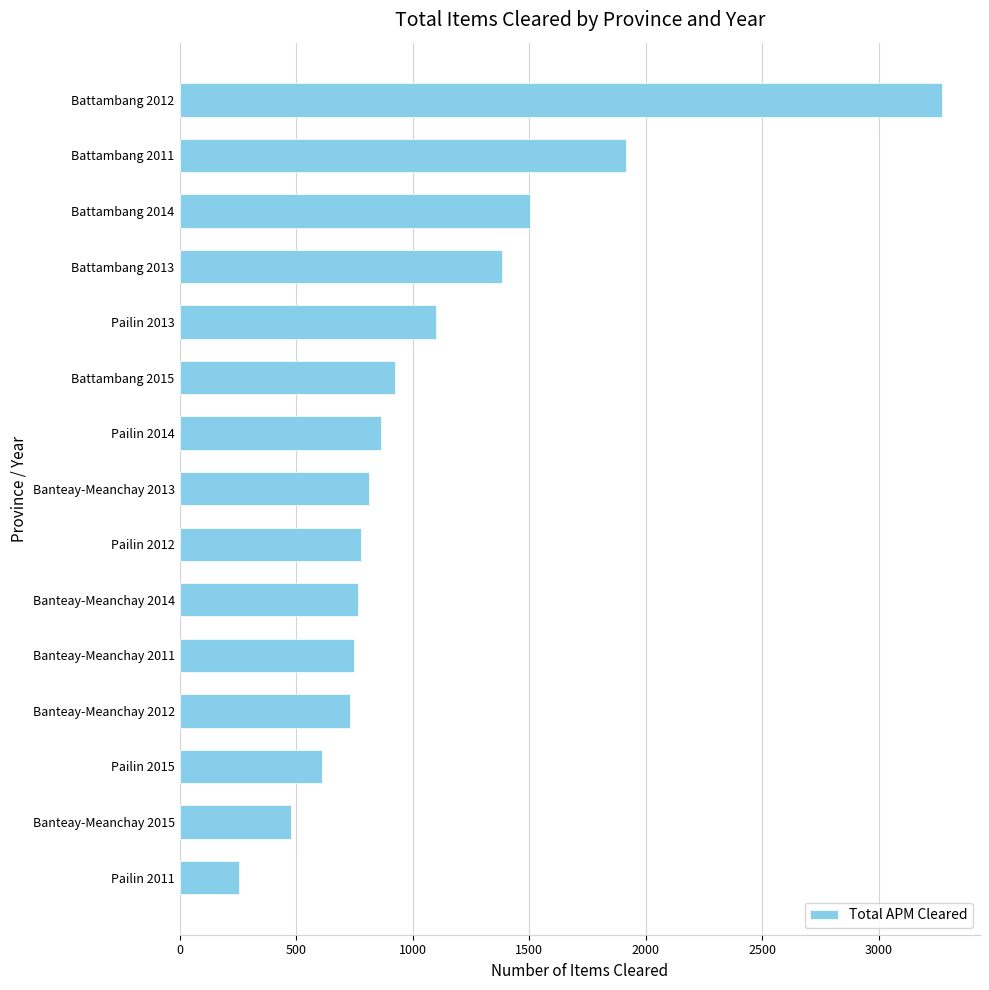

What is the sum of all values?

16137